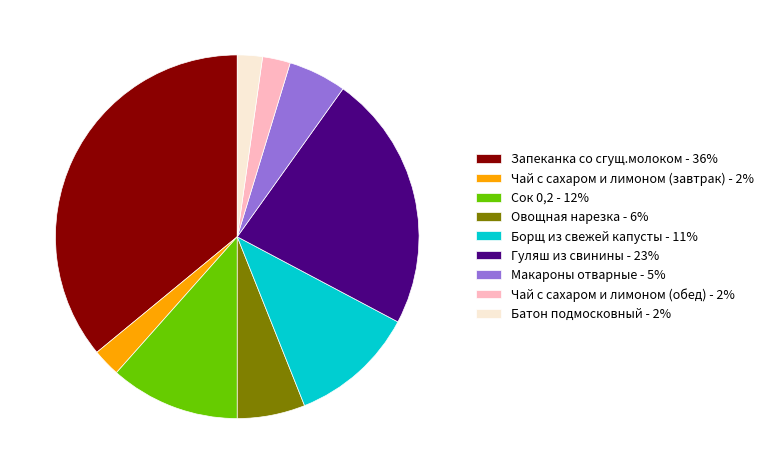

Do Батон подмосковный - 2% and Гуляш из свинины - 23% together represent more than half of the pie?

No